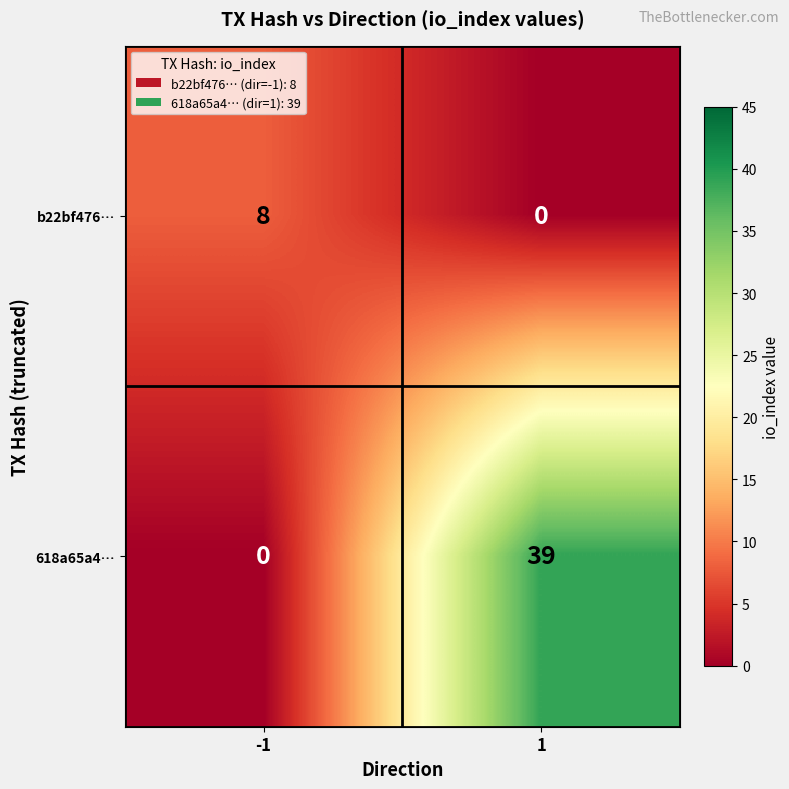

Between -1 and 1, which series saw the biggest shift?

618a65a4…